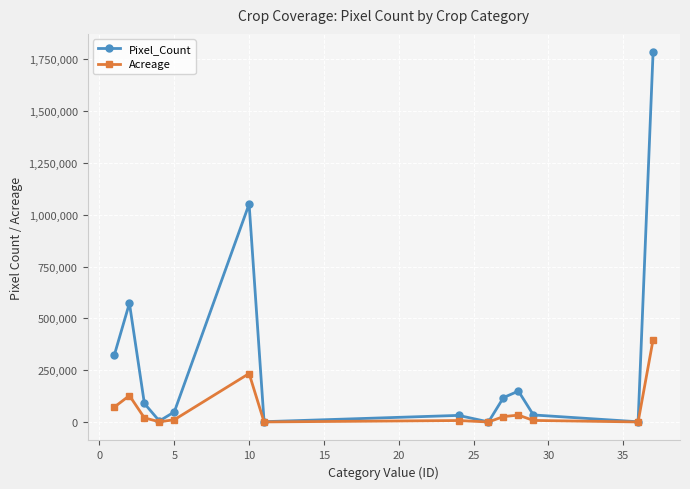

What is the highest value of the Acreage series?

396625.0